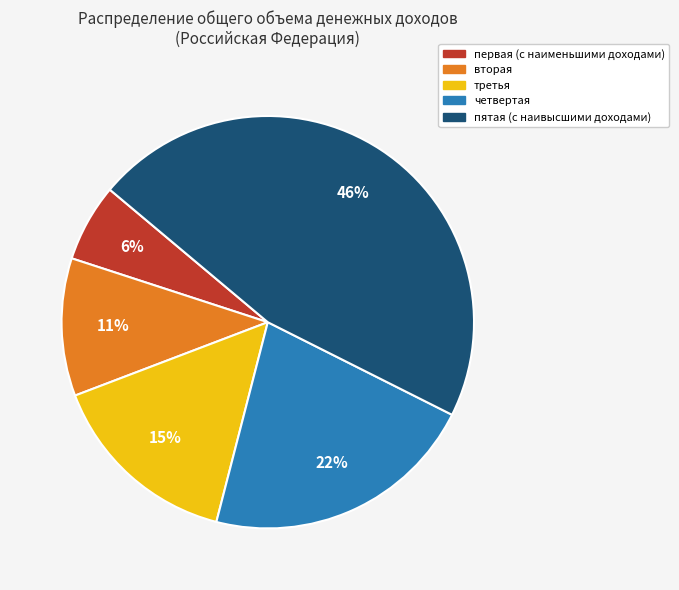

Combined, do вторая and третья account for over 50%?

No